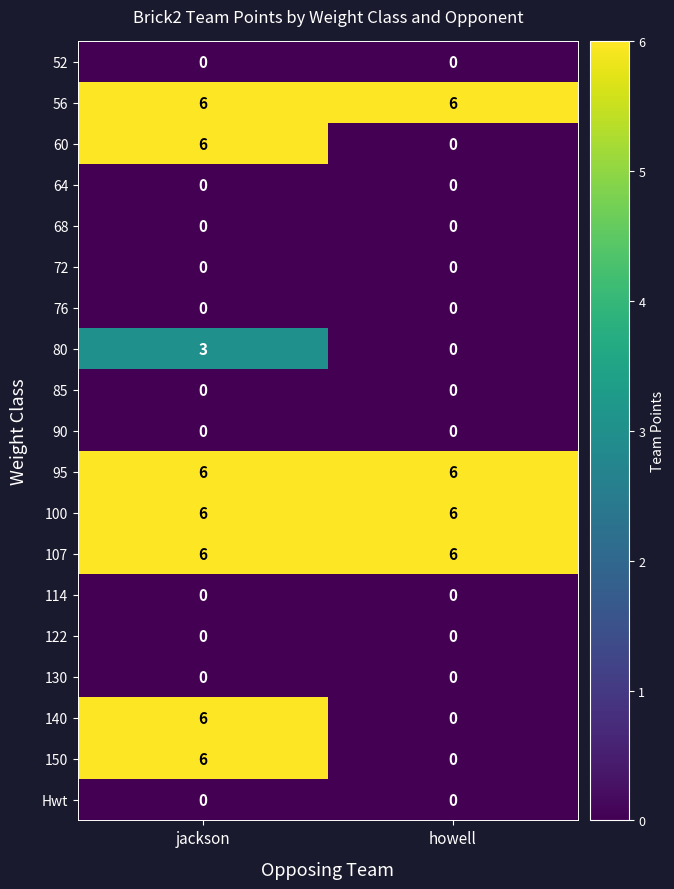

What is the spread (max minus min) of values at jackson?

6